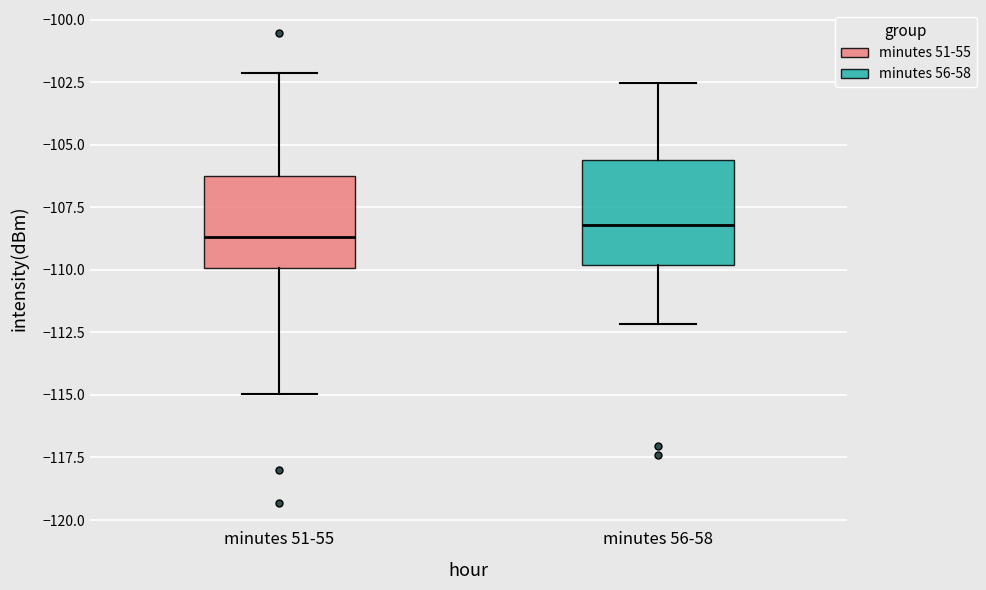

Reading left to right, transcribe this box plot: for each box, give where its median line is, the range the box spans, and where its two whiskers end, as read against the y-axis. The values are not printed on the chart, so give them approximately, as read against the axis.

minutes 51-55: median -108.5, box -110.0 to -106.0, whiskers -115.0 to -102.0
minutes 56-58: median -108.0, box -110.0 to -105.5, whiskers -112.0 to -102.5